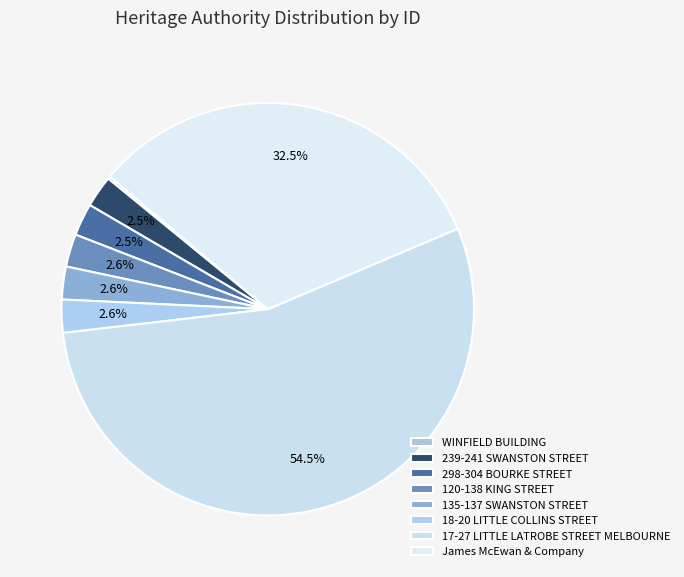

To the nearest percent, what is the combined percentage of 135-137 SWANSTON STREET and WINFIELD BUILDING?

3%